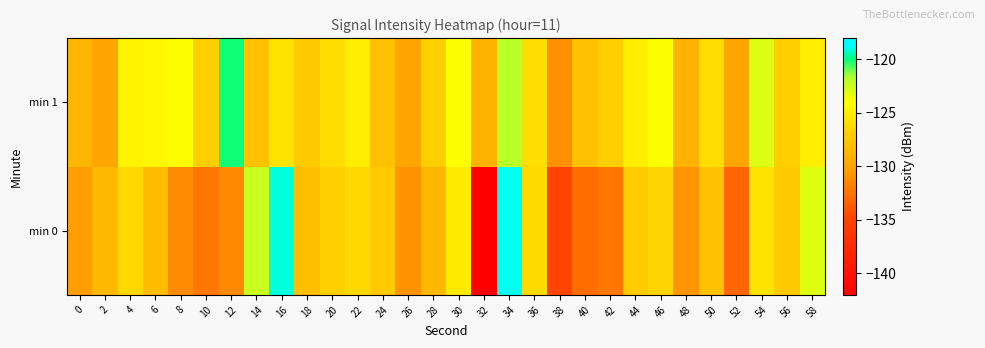

Which series has the largest range (max minus min)?

min 0